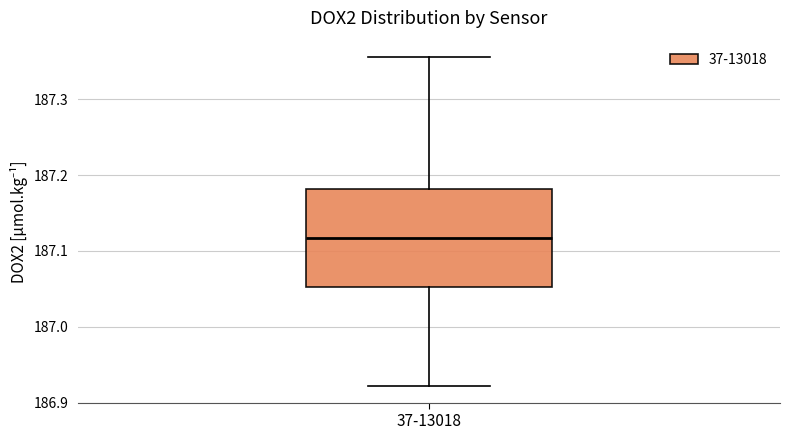

Where does the upper whisker of the box for 37-13018 end on the y-axis? The values are not printed on the chart, so give them approximately, as read against the axis.

187.36